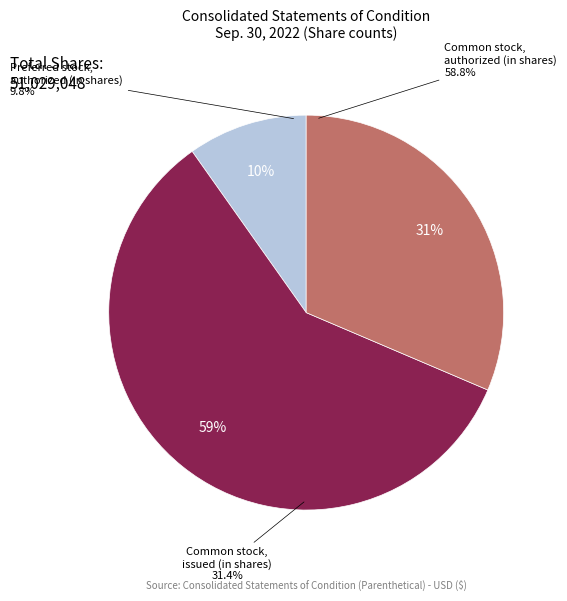

What is the majority slice?

Common stock, authorized (in shares)